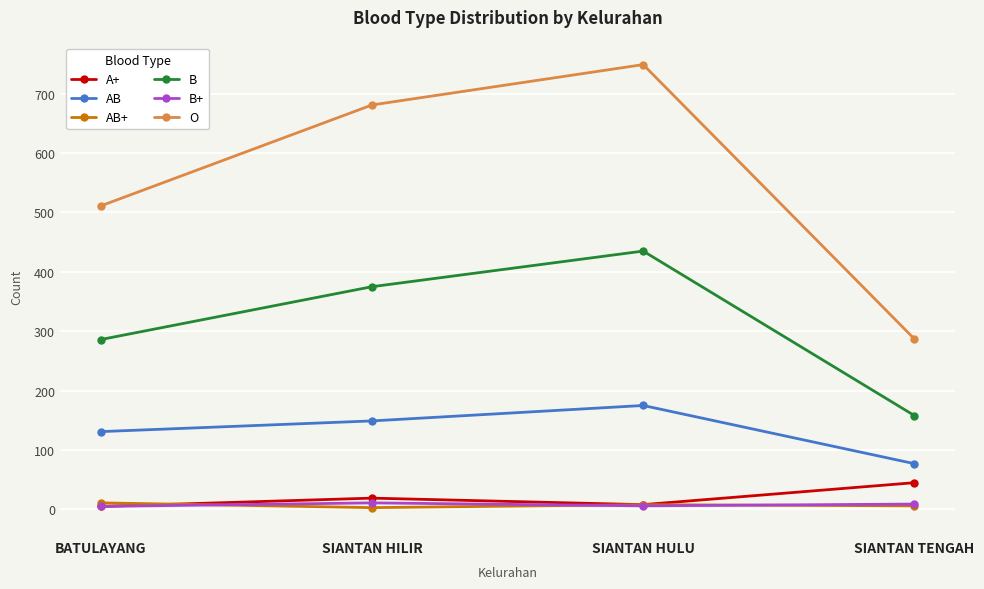

The AB series shows 77 at SIANTAN TENGAH. True or false?

True